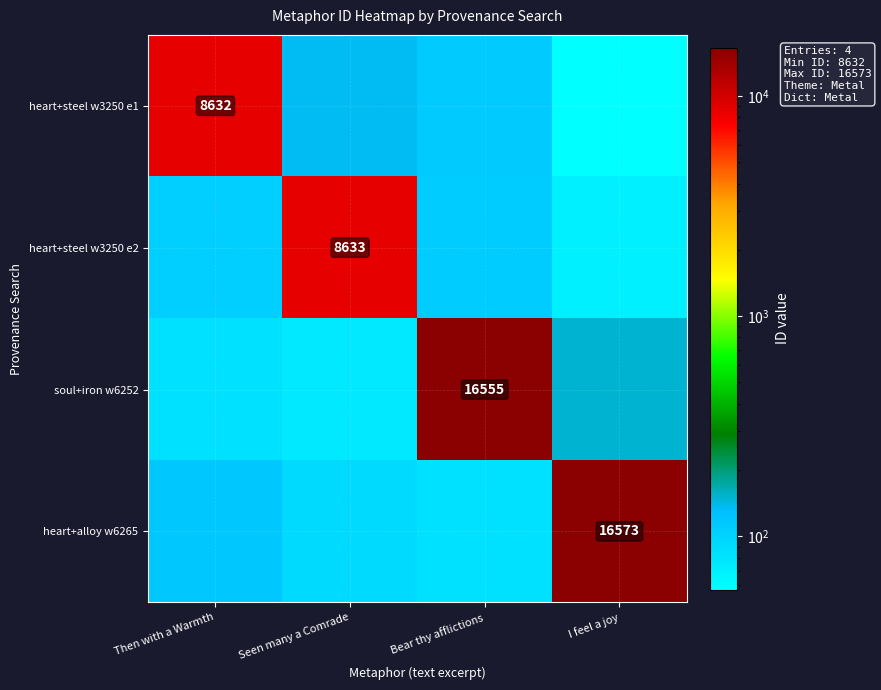

At which category is the sum across all series the highest?

Bear thy afflictions